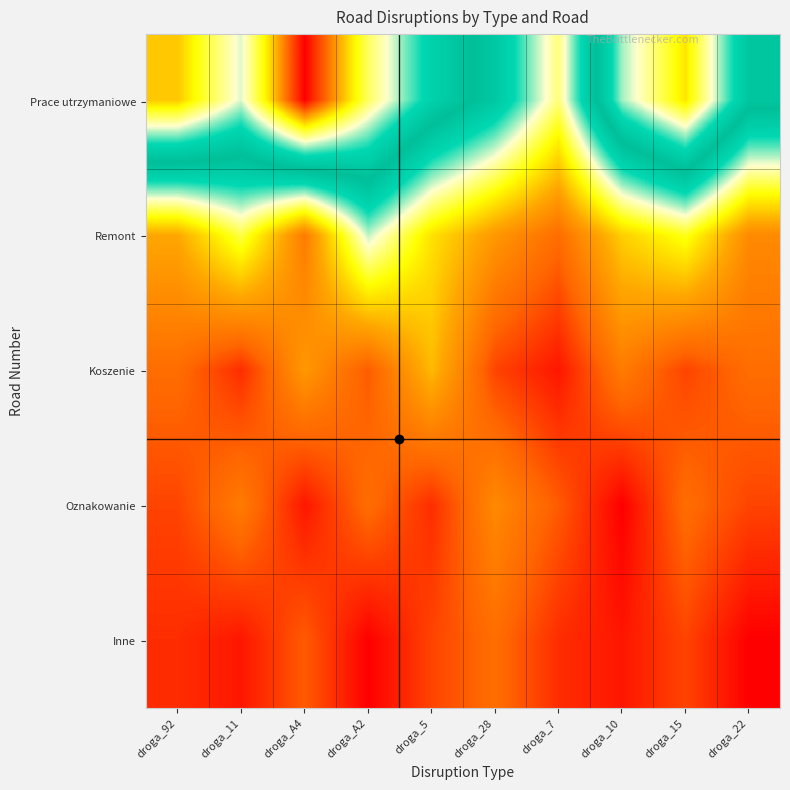

Which category has the highest value across all series?

droga_A4